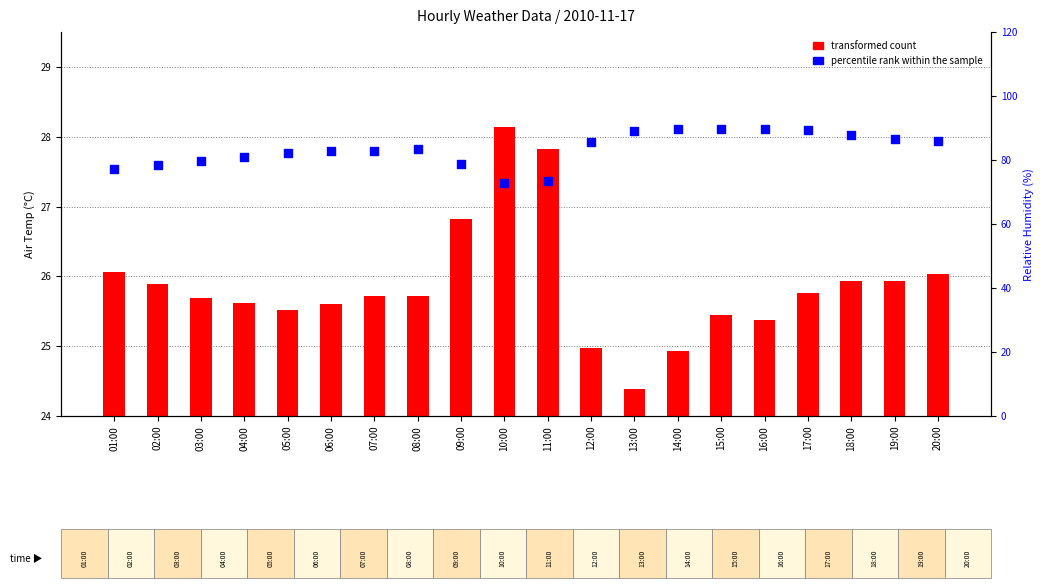

Is the value of transformed count at 06:00 greater than the value of percentile rank within the sample at 03:00?

No